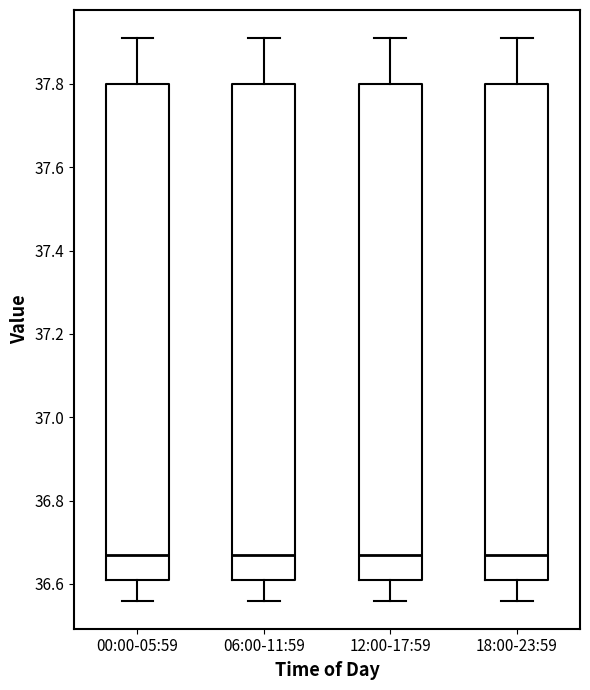

Where does the upper whisker of the box for 18:00-23:59 end on the y-axis? The values are not printed on the chart, so give them approximately, as read against the axis.

37.92